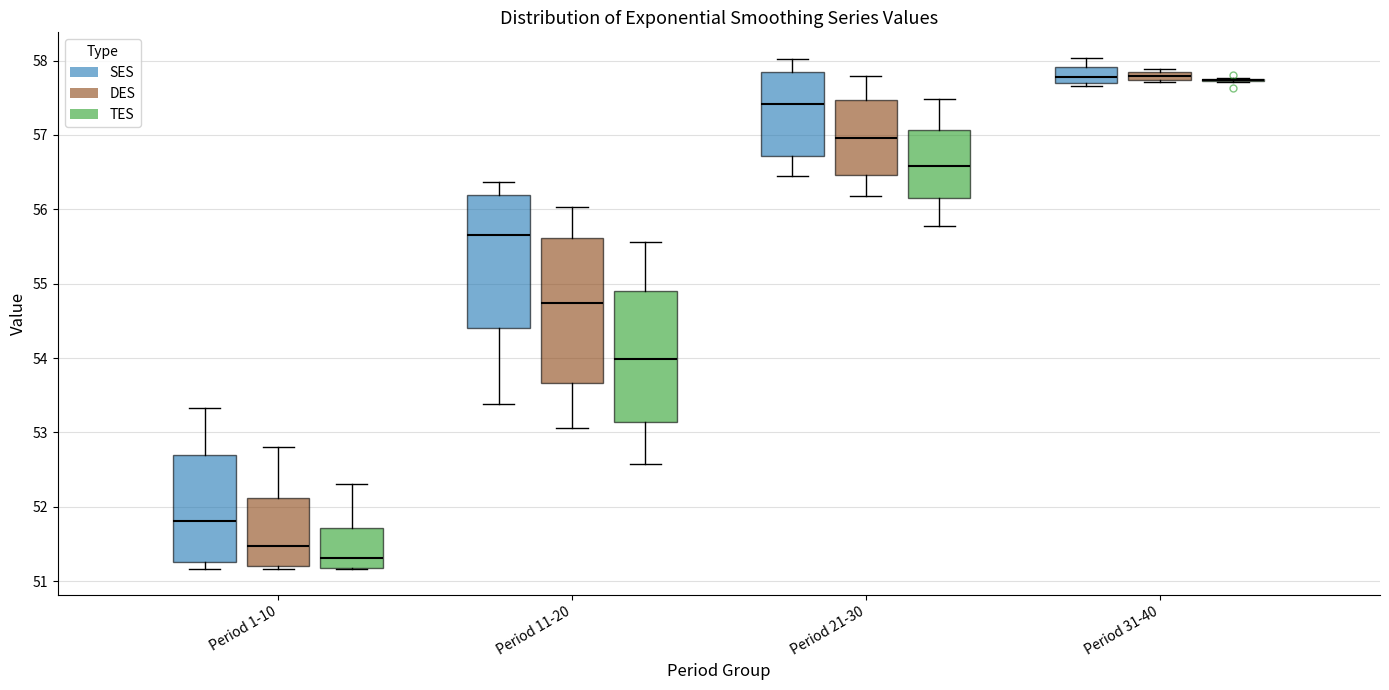

Which box is the tallest, from its lower edge to its upper edge?

Period 11-20 (DES)